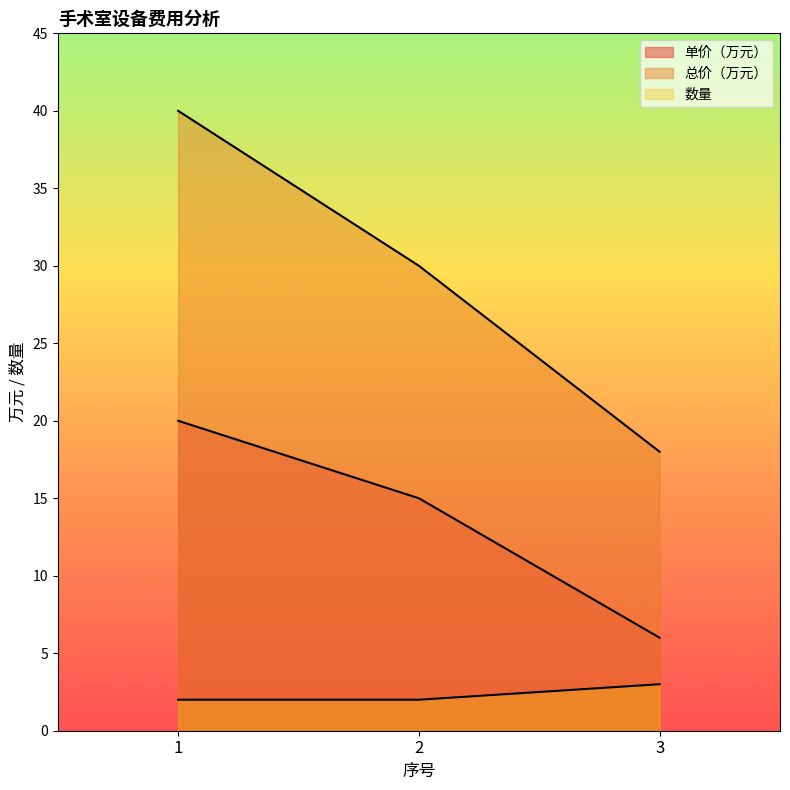

What is the highest value of the 单价（万元） series?

20